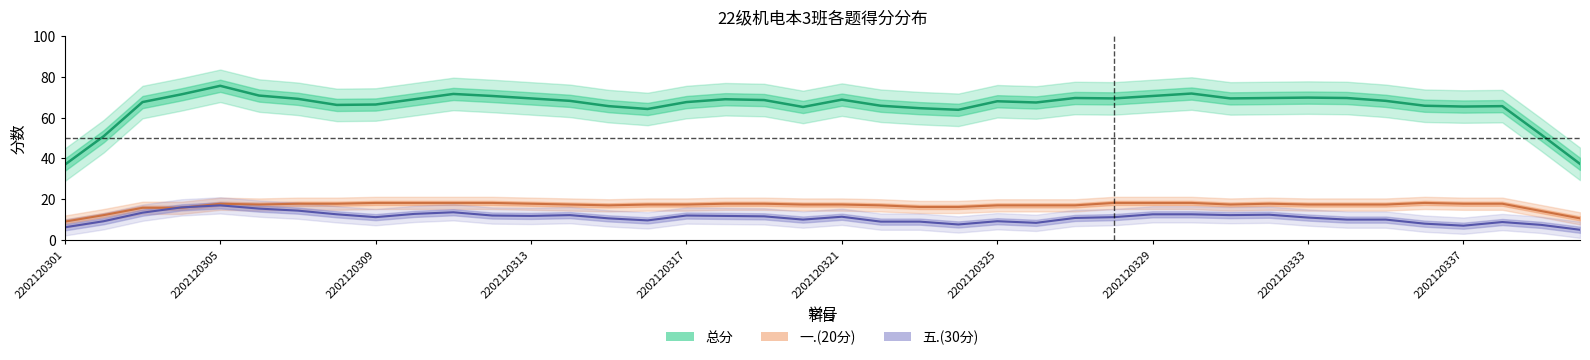

Count the number of categories in the chart.

40